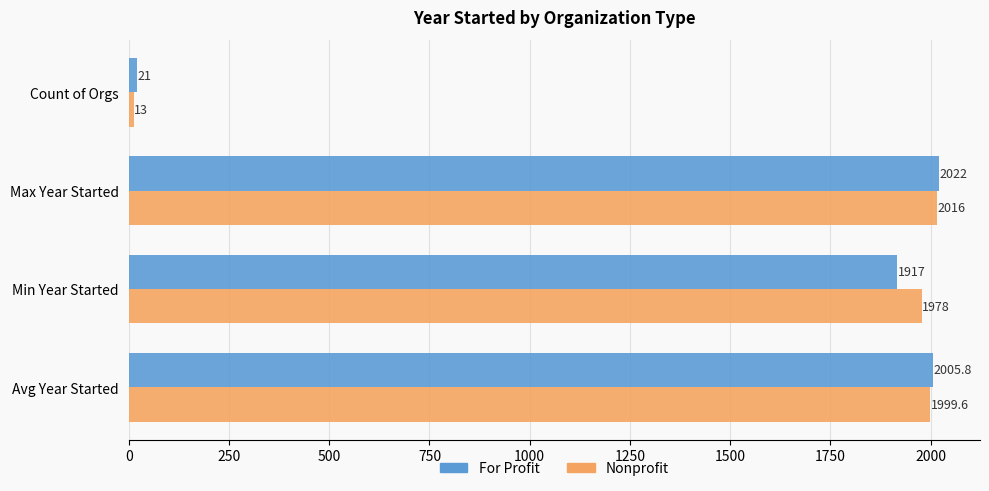

What is the difference between the second highest and second lowest values in the For Profit series?

88.8